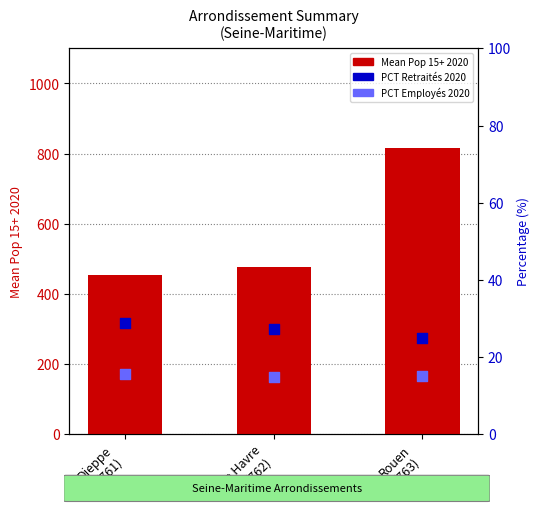

Which series has the largest total across all categories?

Mean Pop 15+ 2020